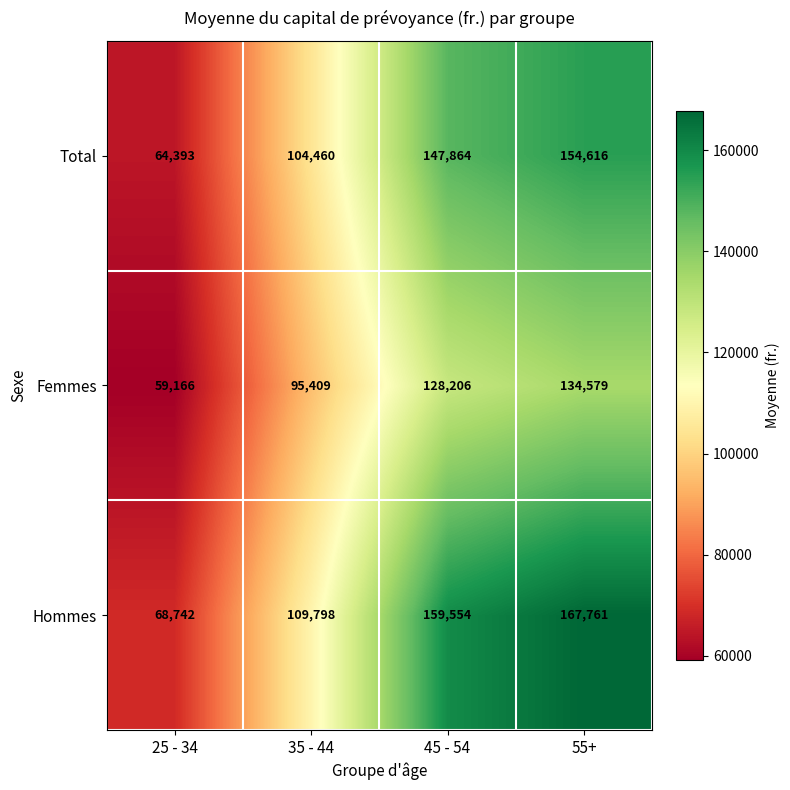

What is the total value across all series at 25 - 34?

192301